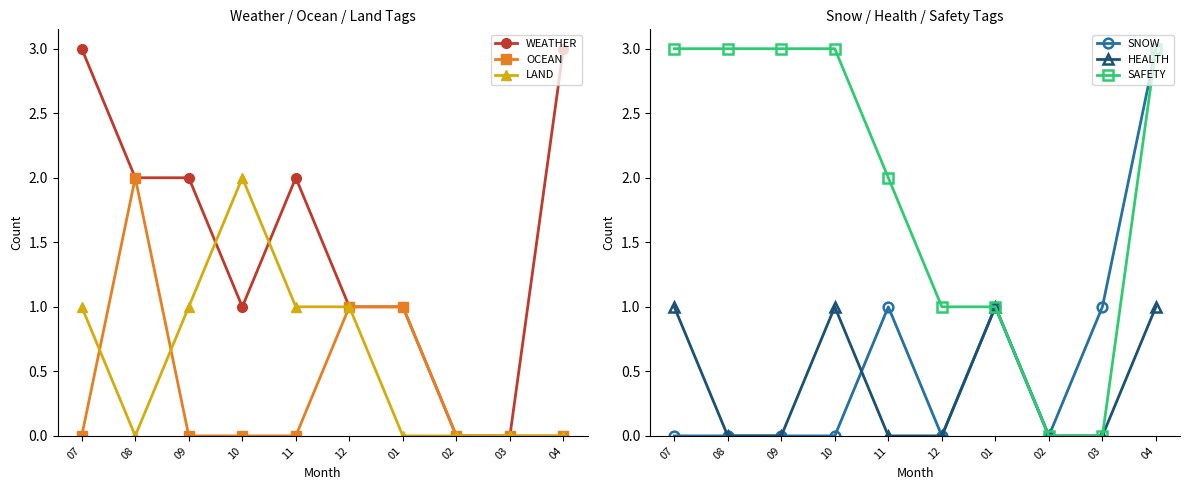

How many lines are shown in the chart?

6